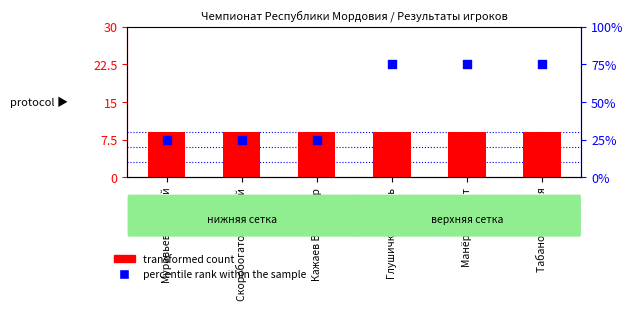

At how many categories does at least one series exceed 1?

6